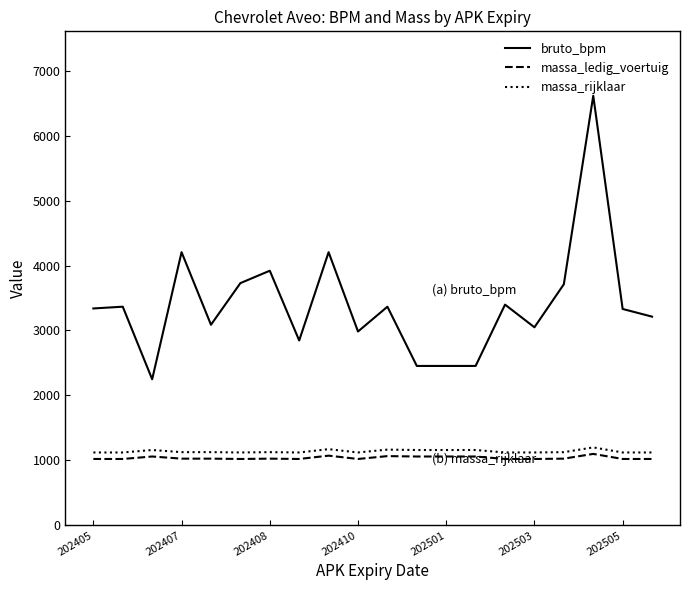

Which series has the widest spread of values?

bruto_bpm